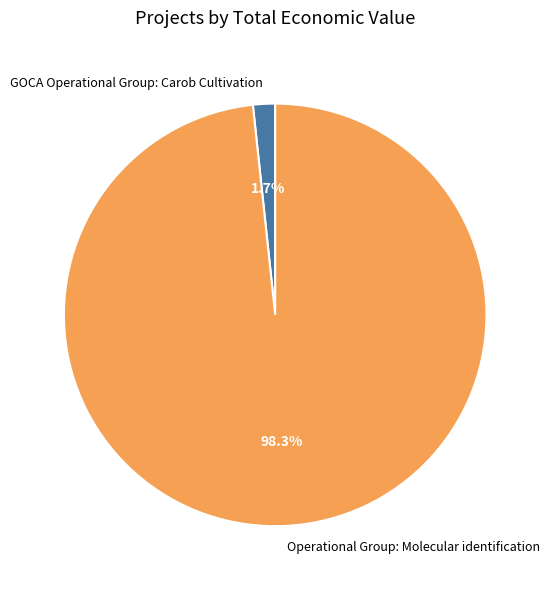

To the nearest percent, what percentage of the pie is GOCA Operational Group: Carob Cultivation?

2%